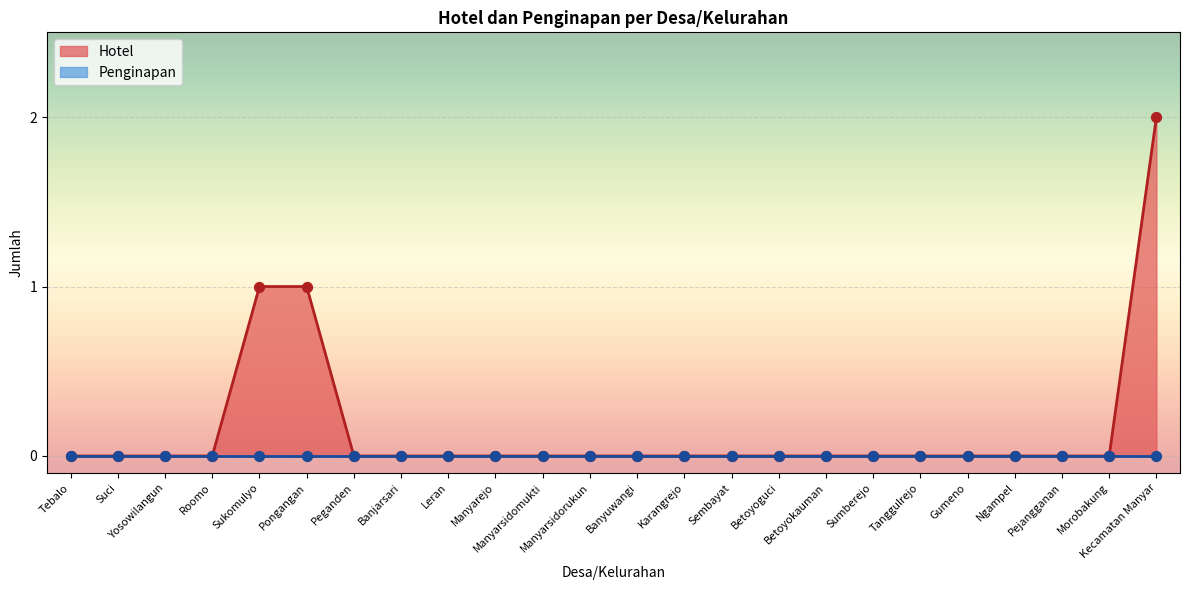

Between Ngampel and Sembayat, which is larger?

Ngampel